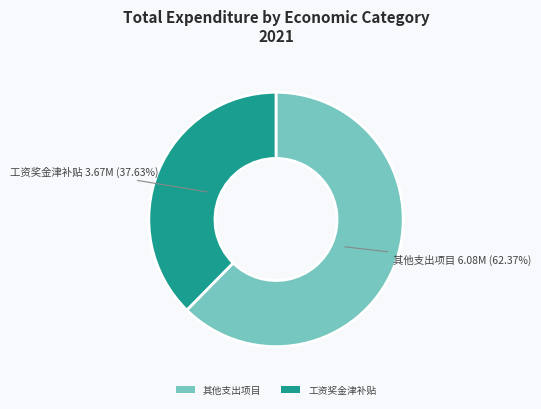

Does any single category account for the majority?

Yes